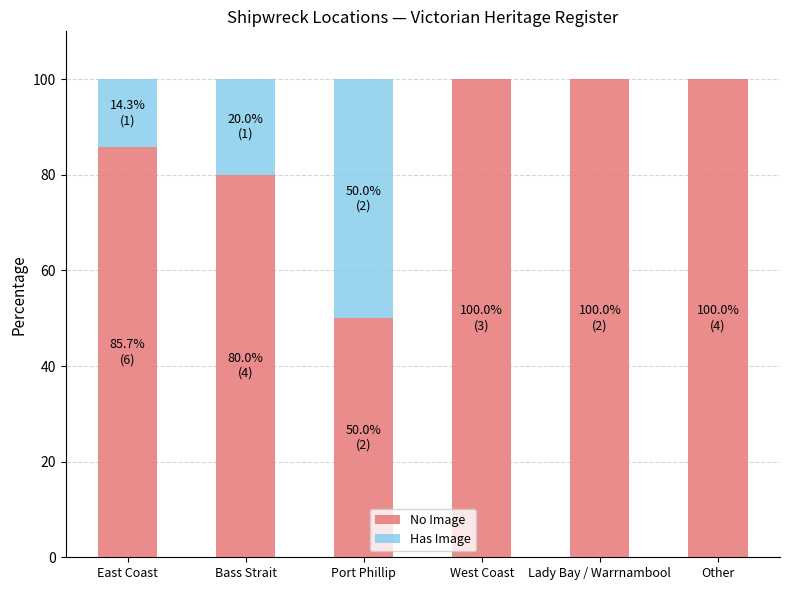

What is the highest value of the No Image series?

100.0